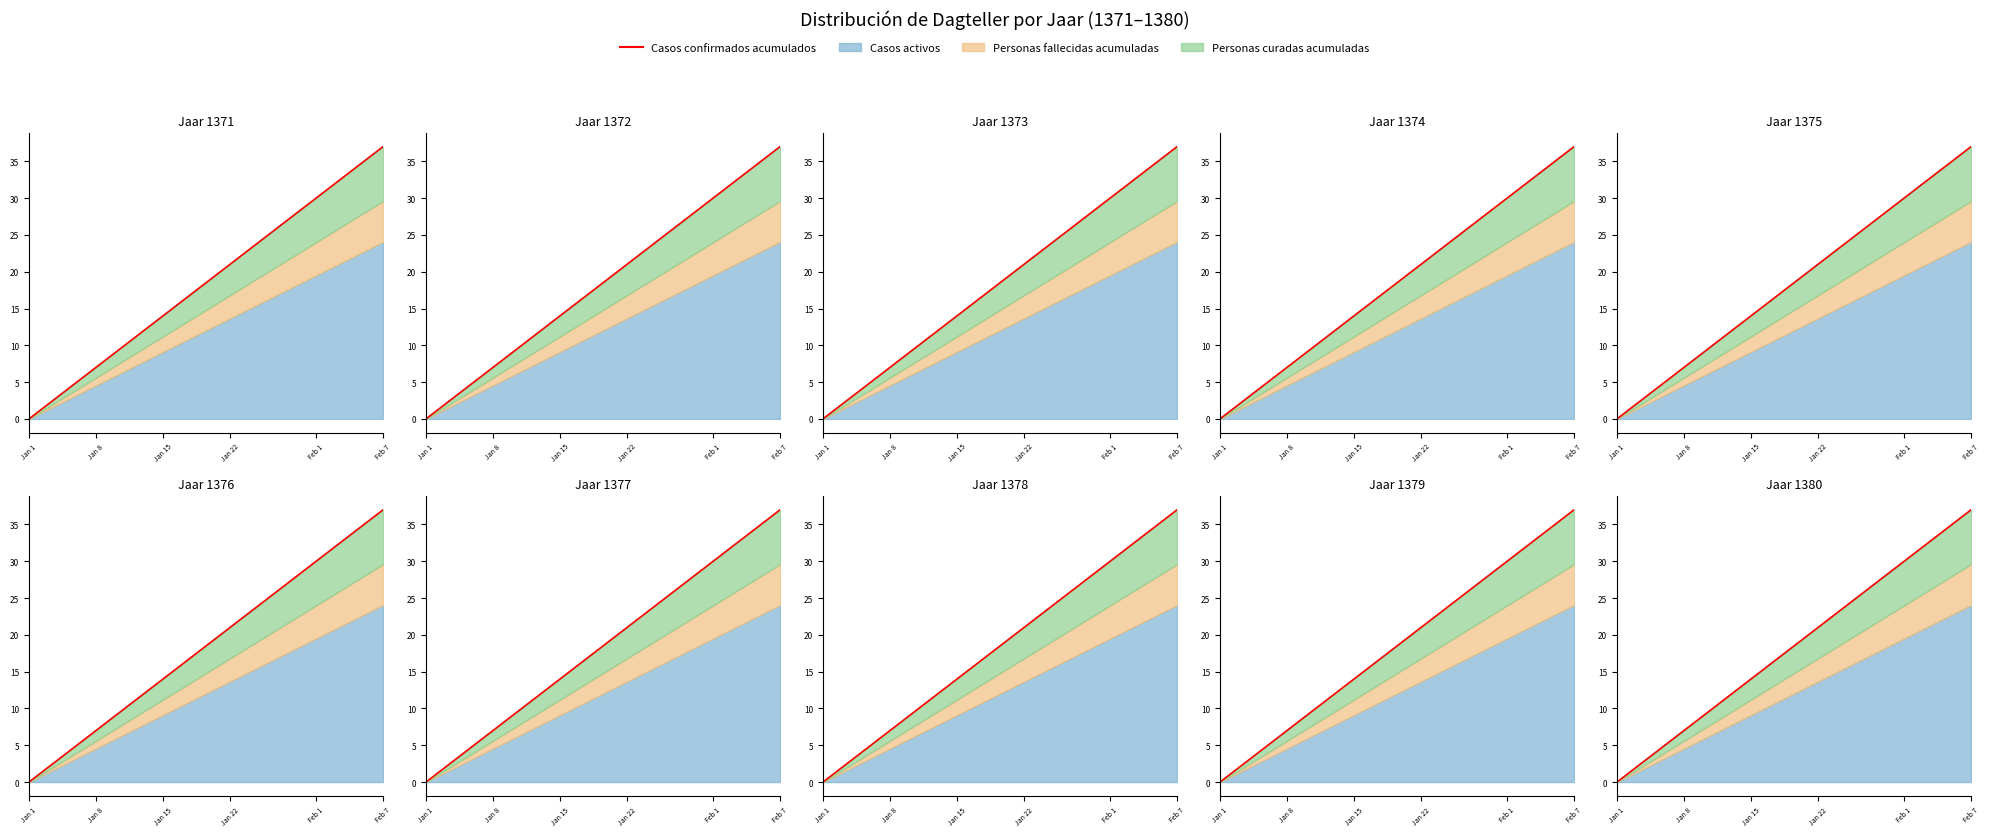

Is it true that the value at Jan 15 is 4?

False